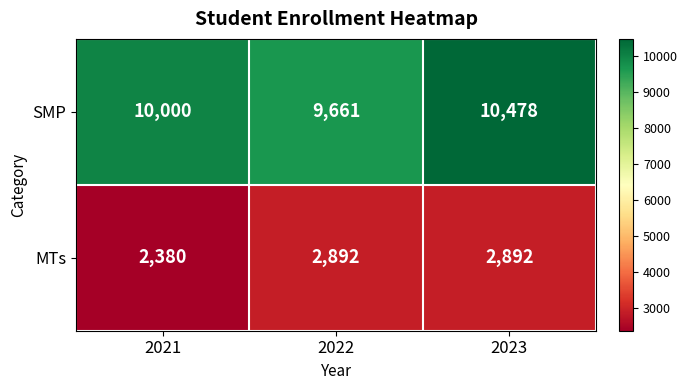

Which series has the largest range (max minus min)?

SMP